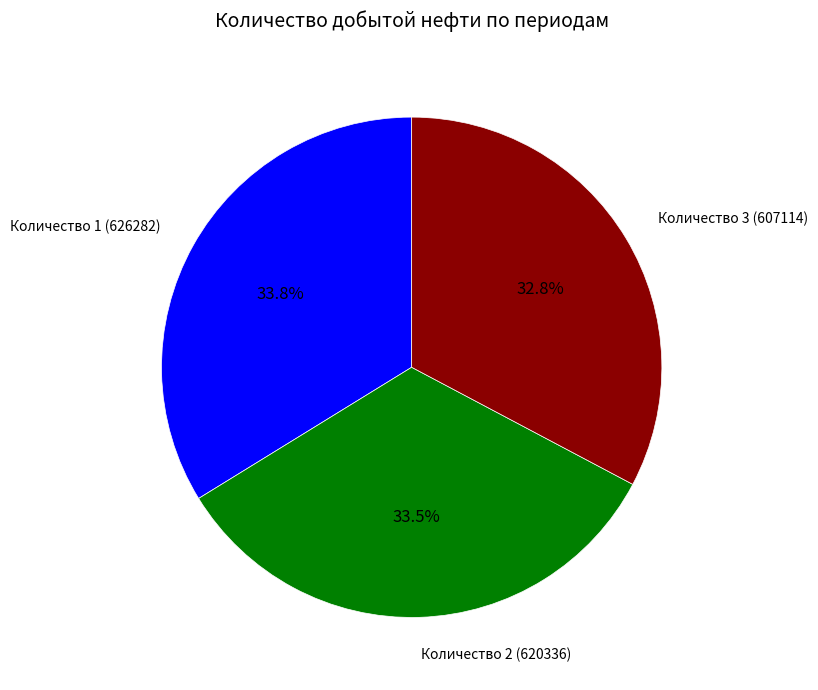

Which slice is the smallest?

Количество 3 (607114)